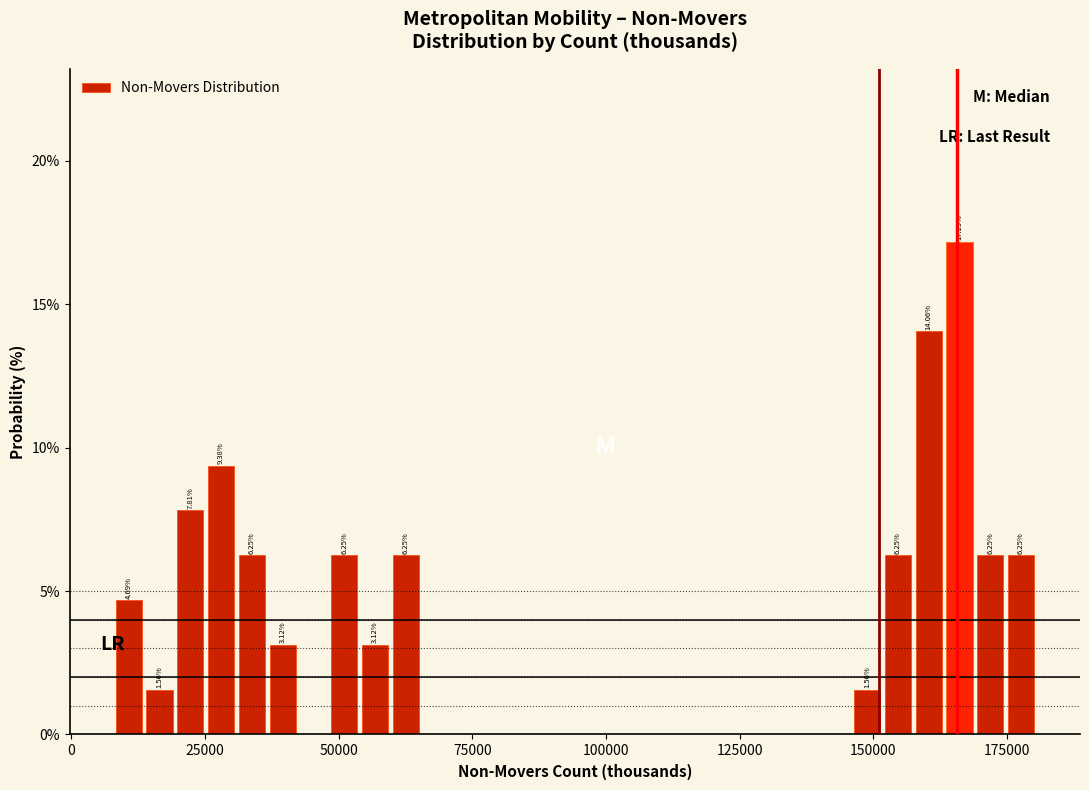

Around what value on the x-axis is the tallest bar? Give the approximate position of its centre, as read against the axis.

165000